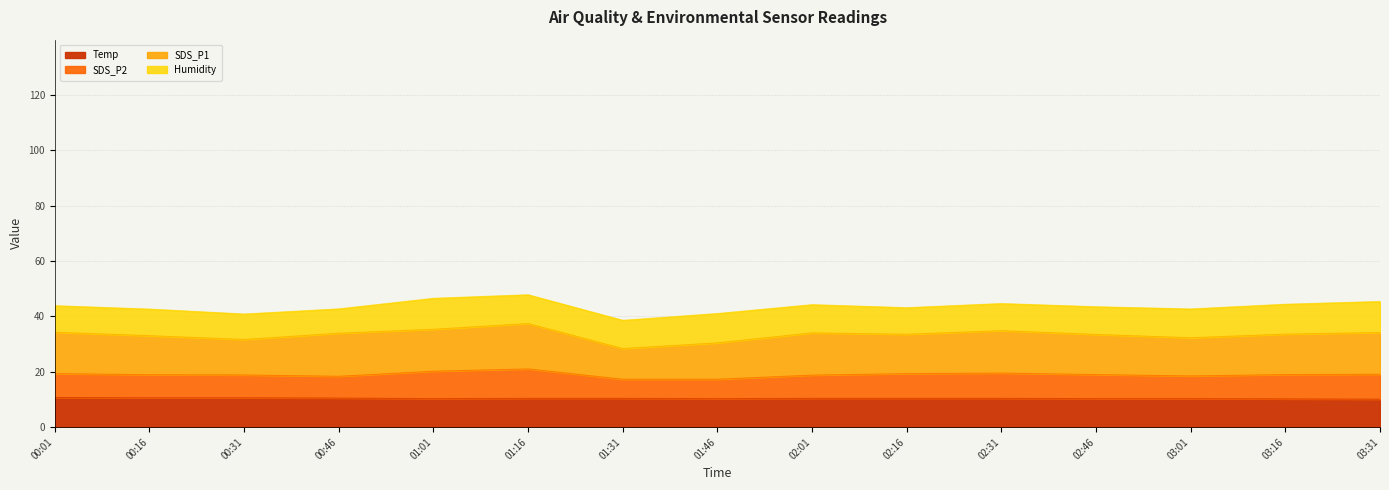

True or false: SDS_P2 and Temp cross at least once.

False